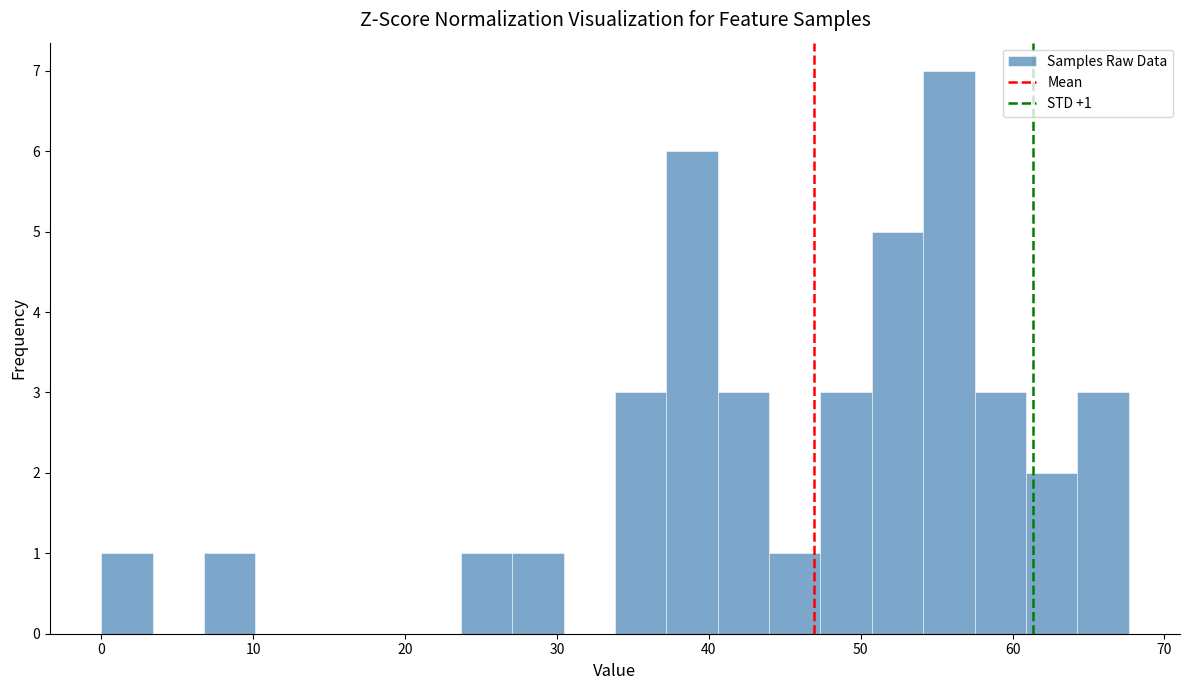

Around what value on the x-axis is the tallest bar? Give the approximate position of its centre, as read against the axis.

56